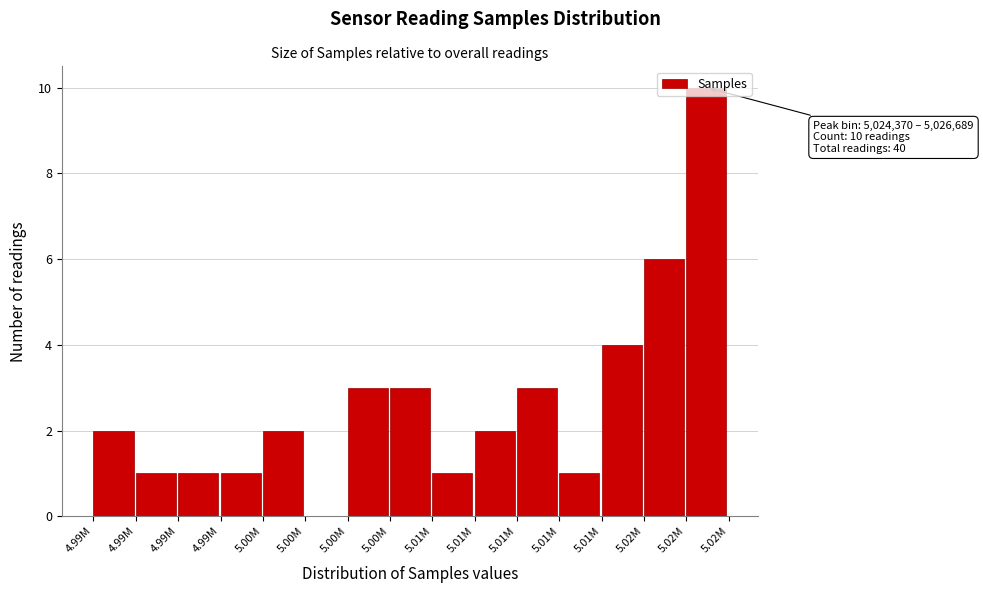

Are the bars horizontal?

No